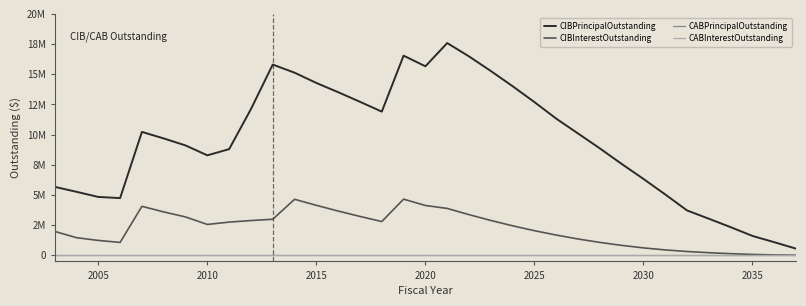

True or false: CABPrincipalOutstanding and CIBPrincipalOutstanding intersect in this chart.

False